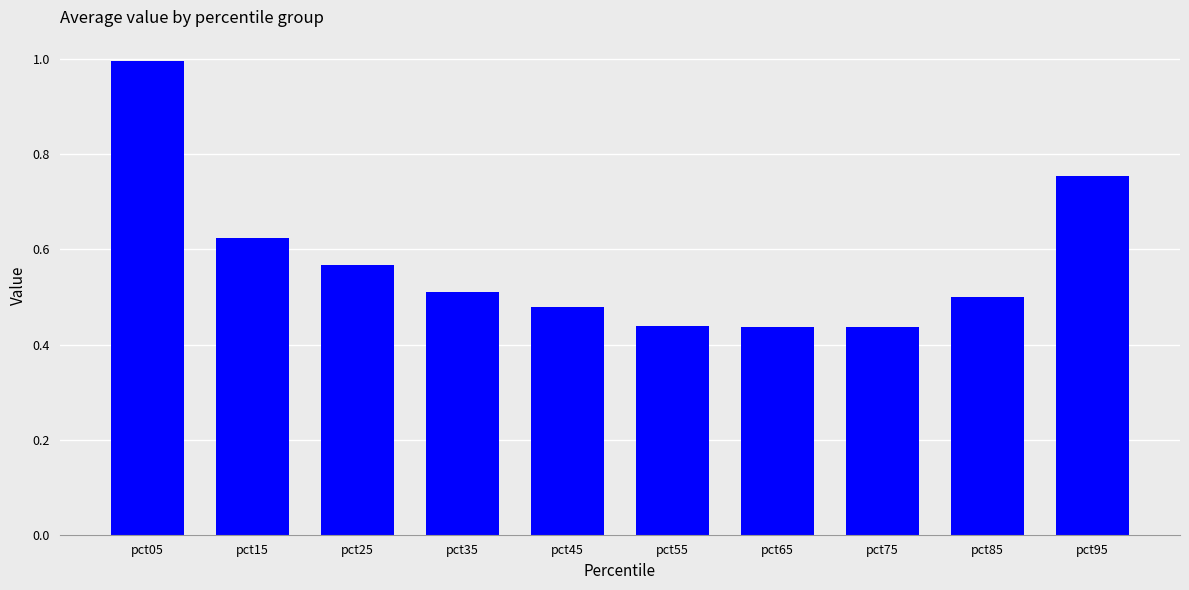

Are the bars grouped side by side (vs. stacked)?

No